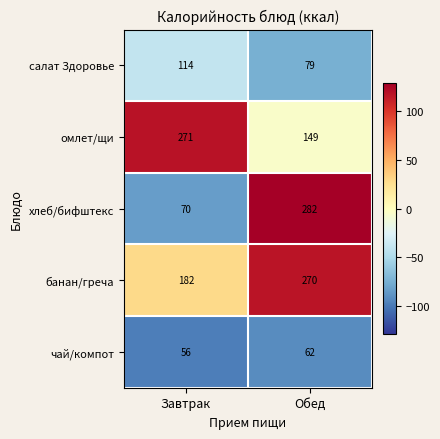

Which series has the largest total across all categories?

банан/греча